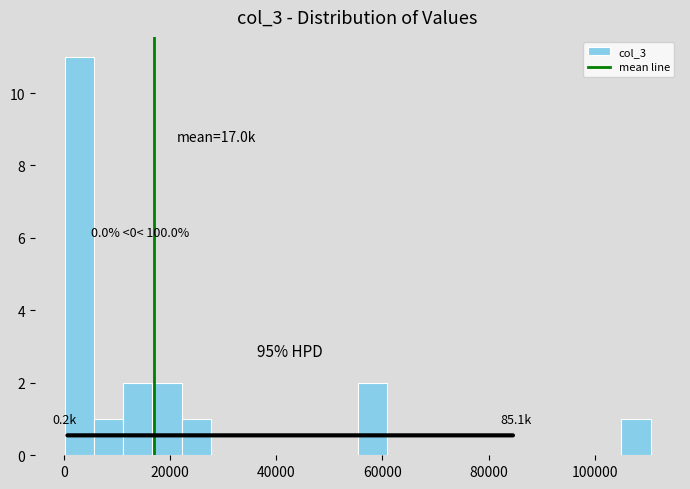

Around what value on the x-axis is the tallest bar? Give the approximate position of its centre, as read against the axis.

2000